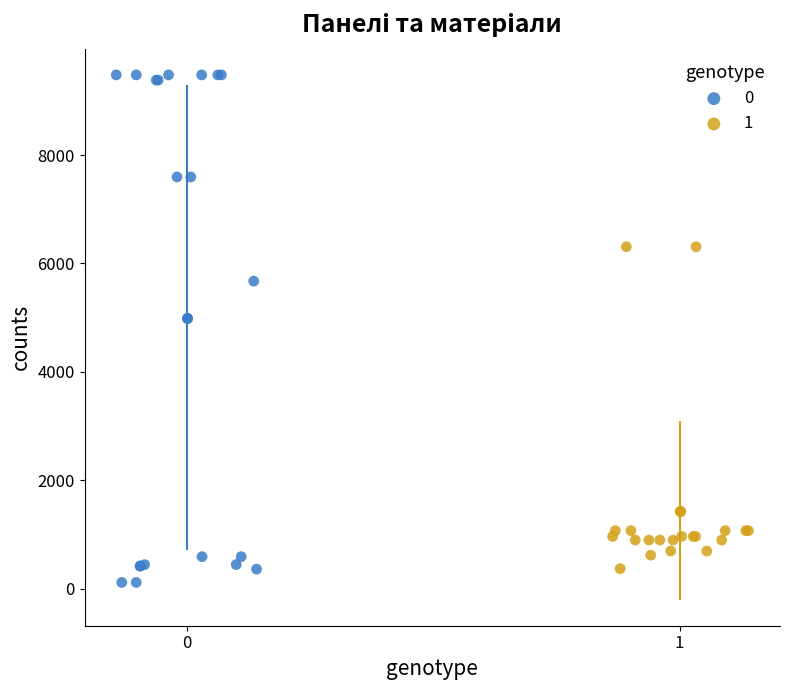

Which series contains the lowest Y value?

0